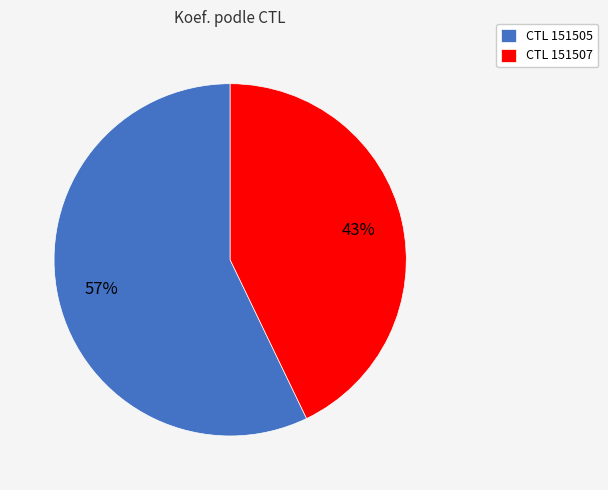

To the nearest percent, what is the difference between the largest and smallest slice percentages?

14%